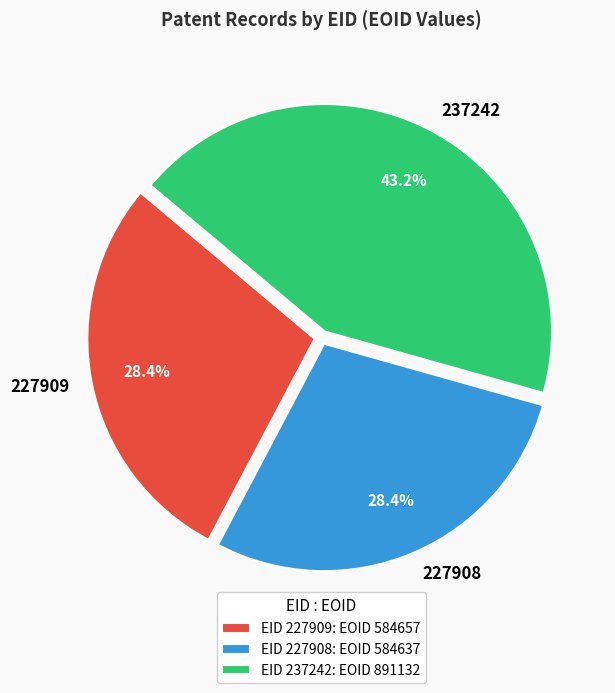

To the nearest percent, what percentage of the pie is 227909?

28%